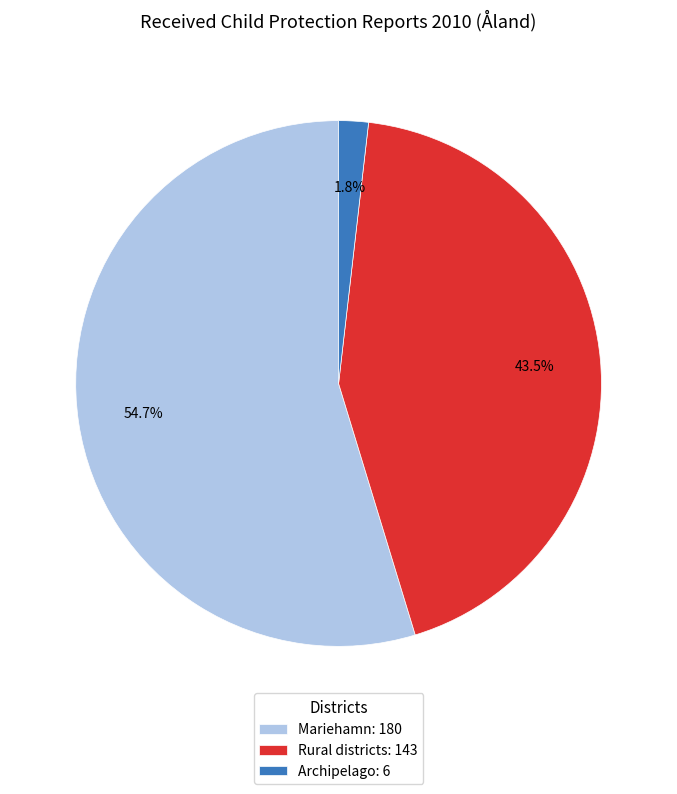

What is the largest slice in the pie chart?

Mariehamn